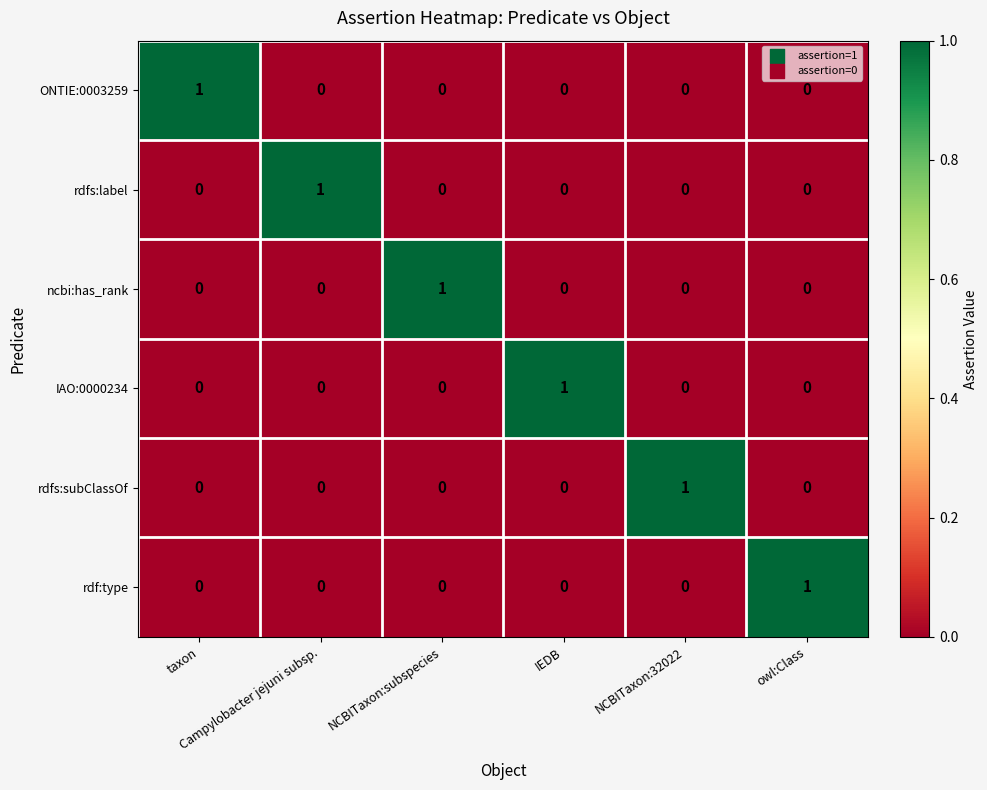

Count the ONTIE:0003259 values in the range 0 to 1.

6